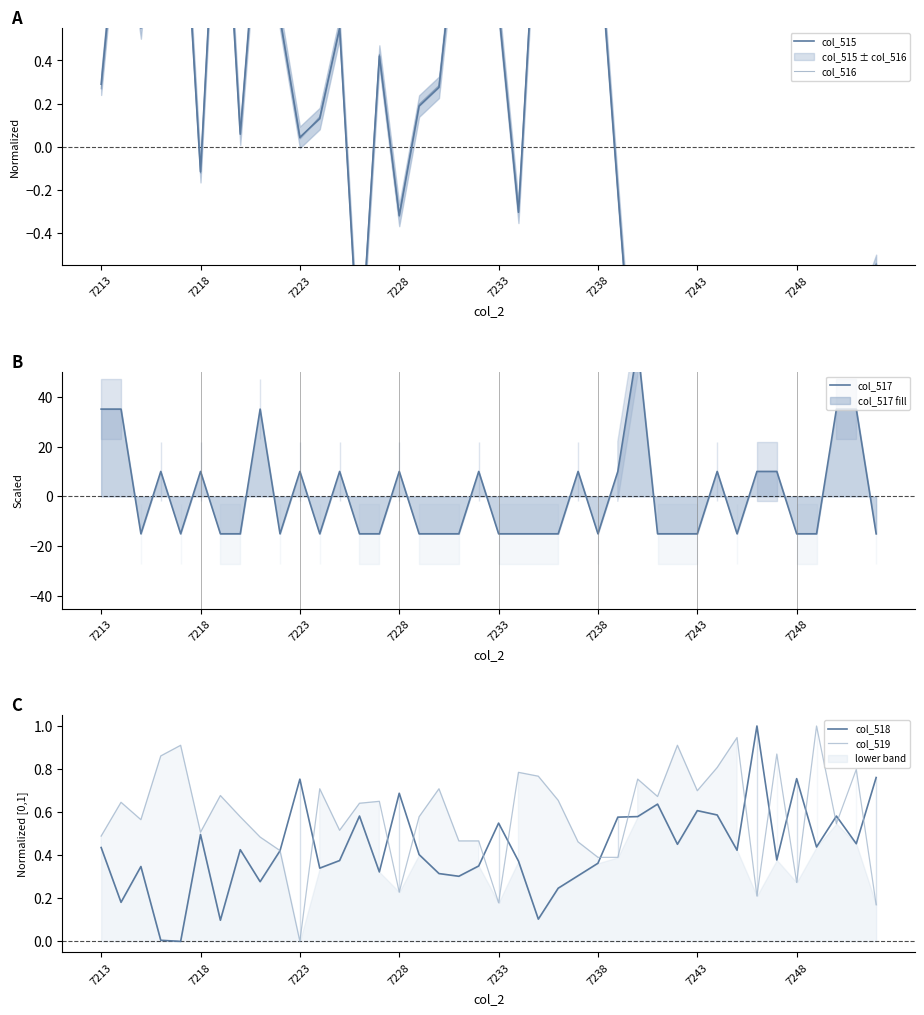

What is the highest value of the col_518 series?

1.0